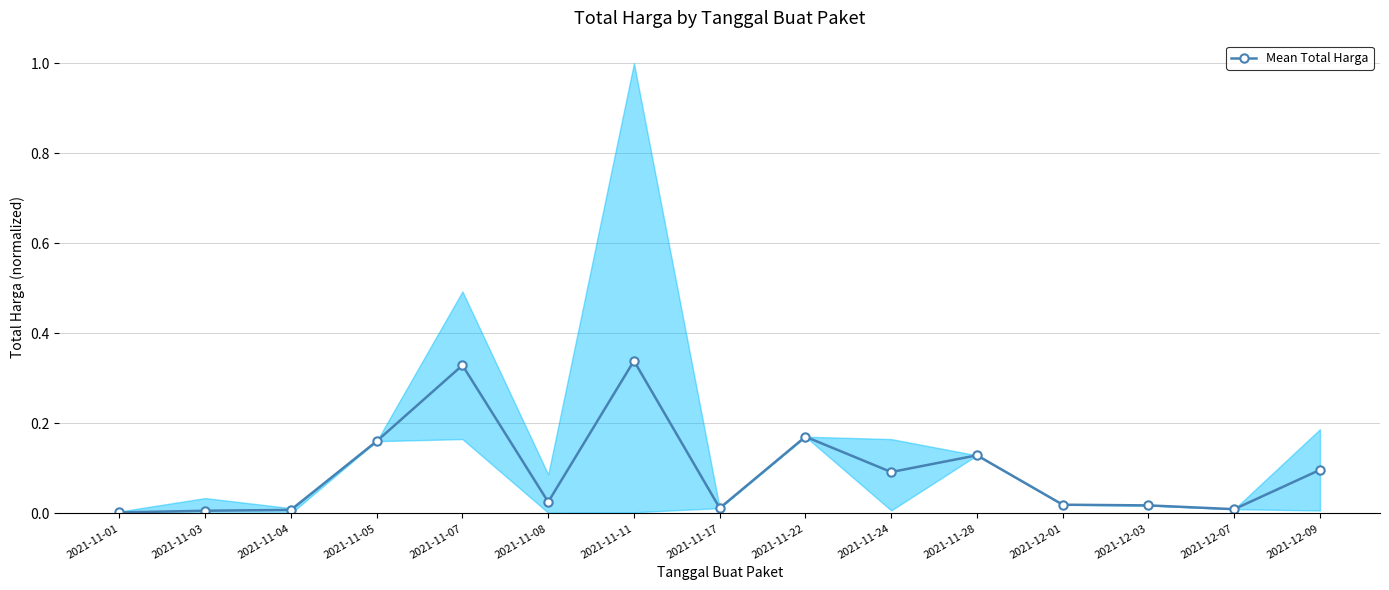

How many lines are shown in the chart?

1